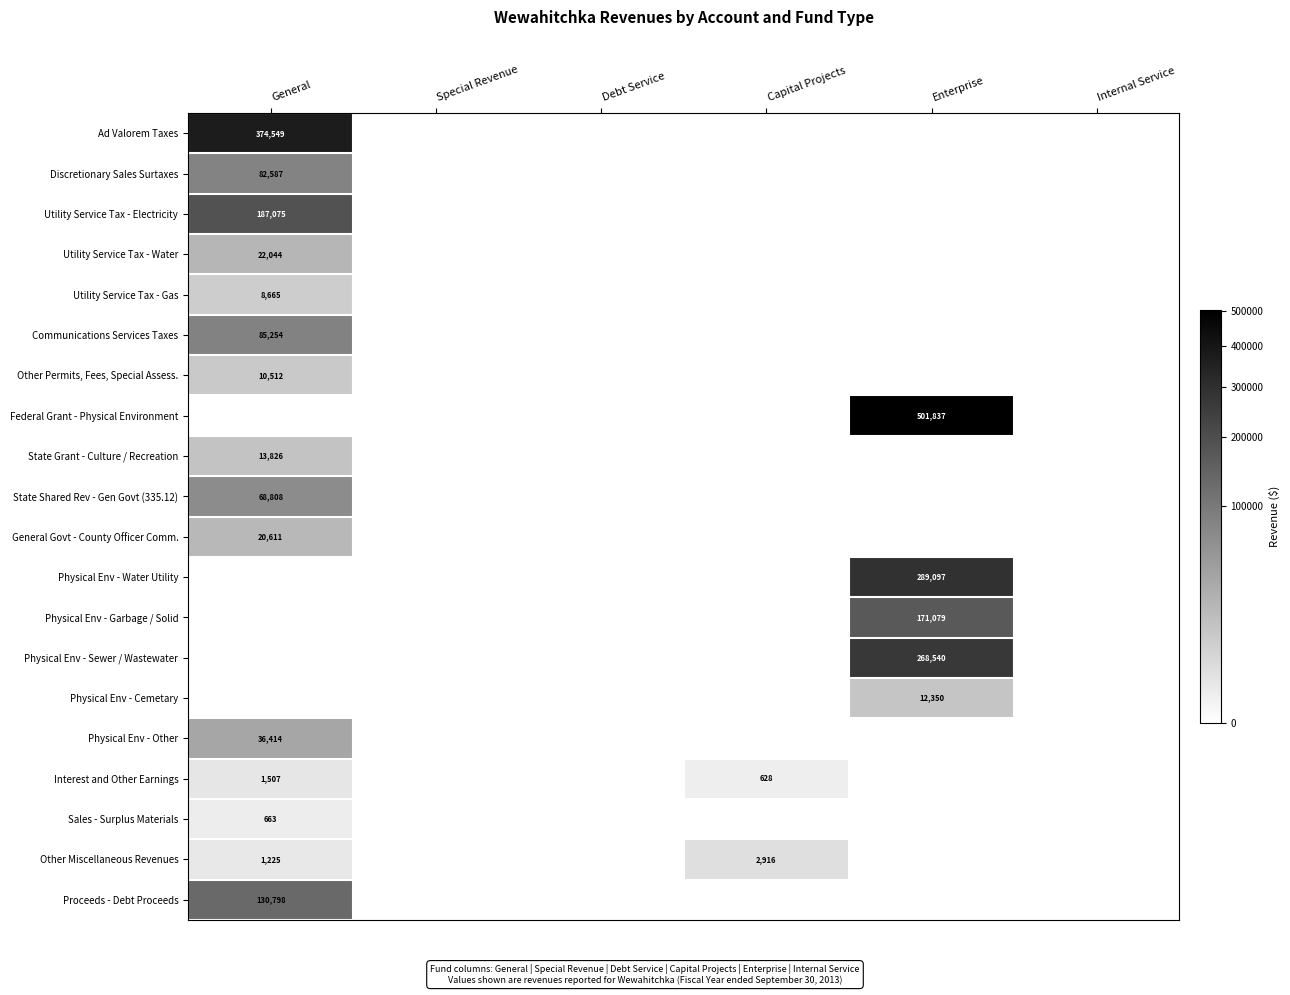

The Other Permits, Fees, Special Assess. series shows 5821 at General. True or false?

False